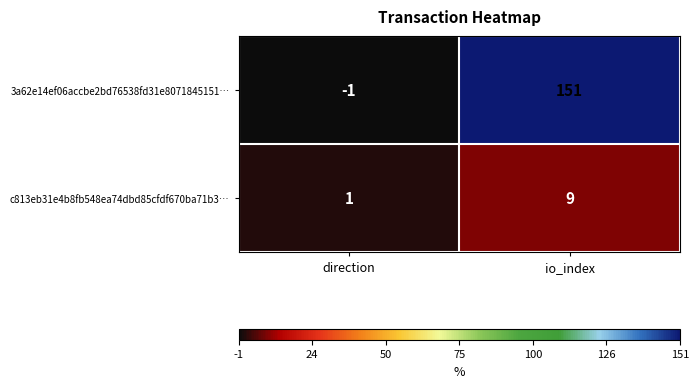

What is the difference between the c813eb31e4b8fb548ea74dbd85cfdf670ba71b3… values at direction and io_index?

8